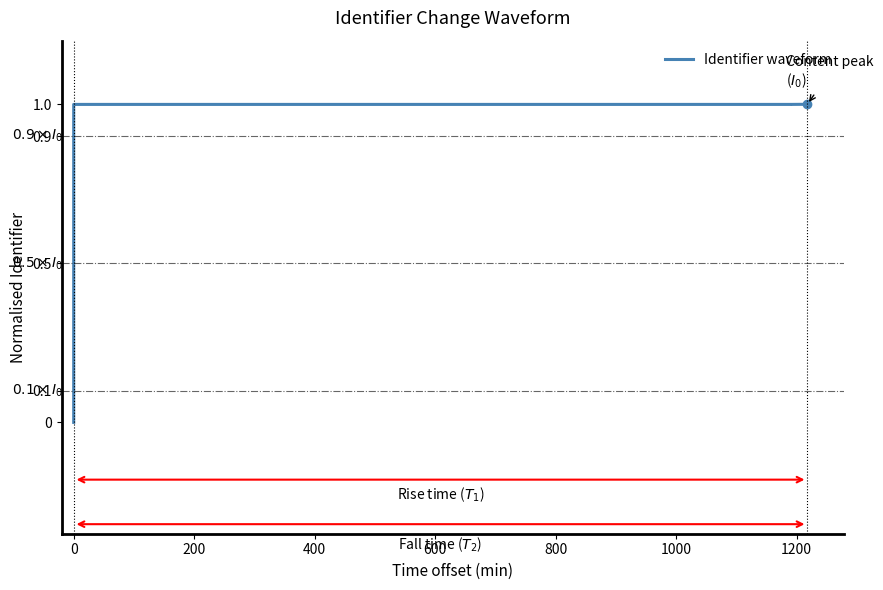

What is the value of the 2nd point from the left?

1.0